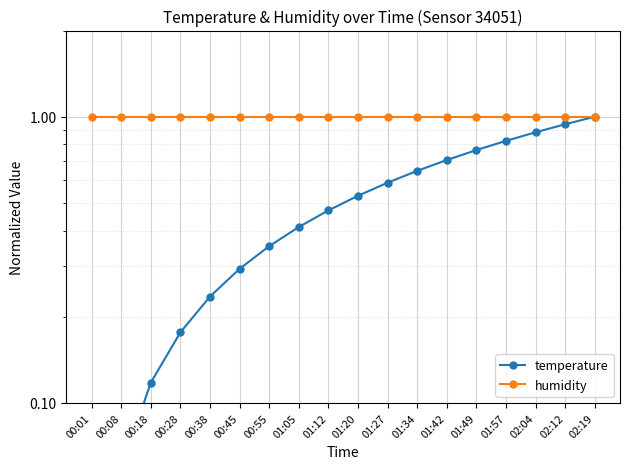

Which category has the highest value in the temperature series?

02:19